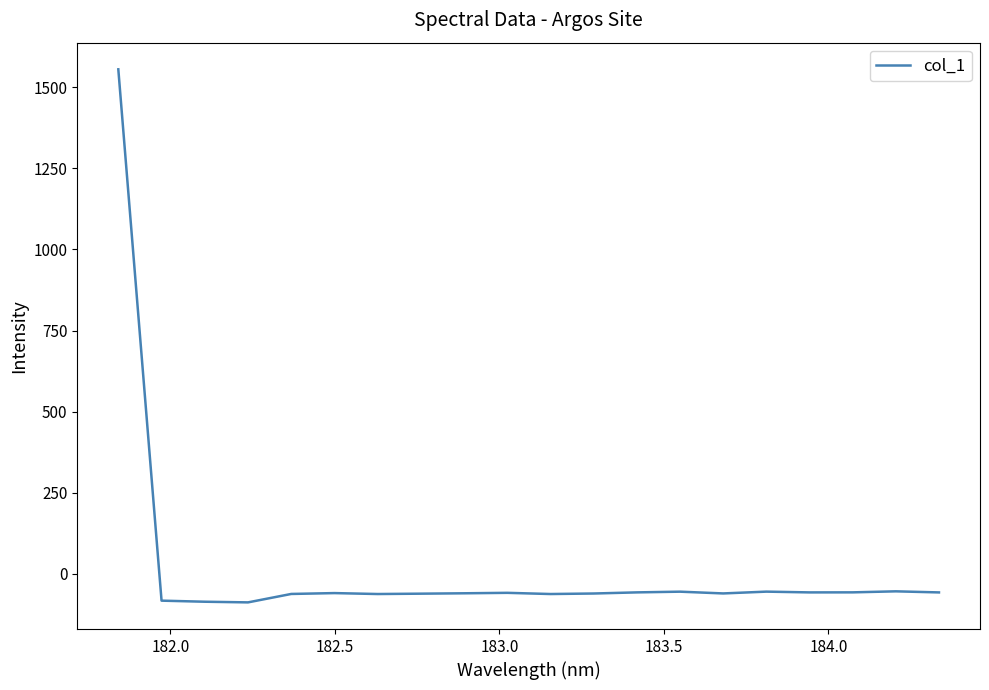

What is the minimum value shown in the chart?

-88.0